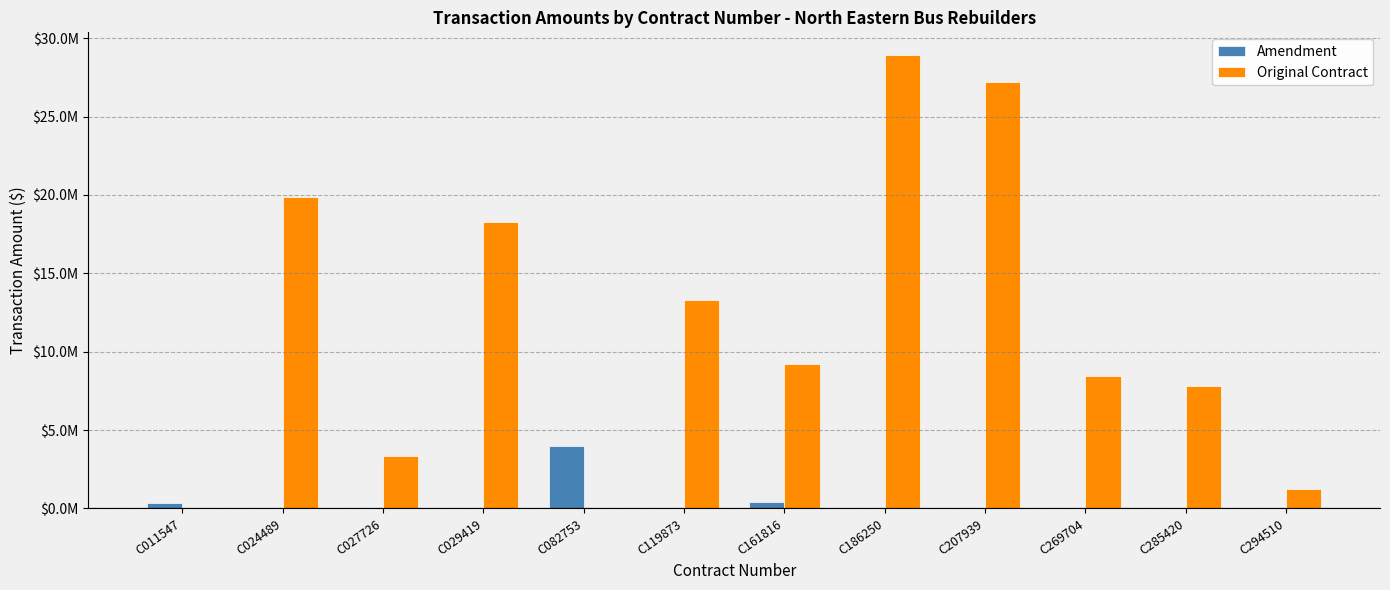

What are all the series names shown in the legend?

Amendment, Original Contract